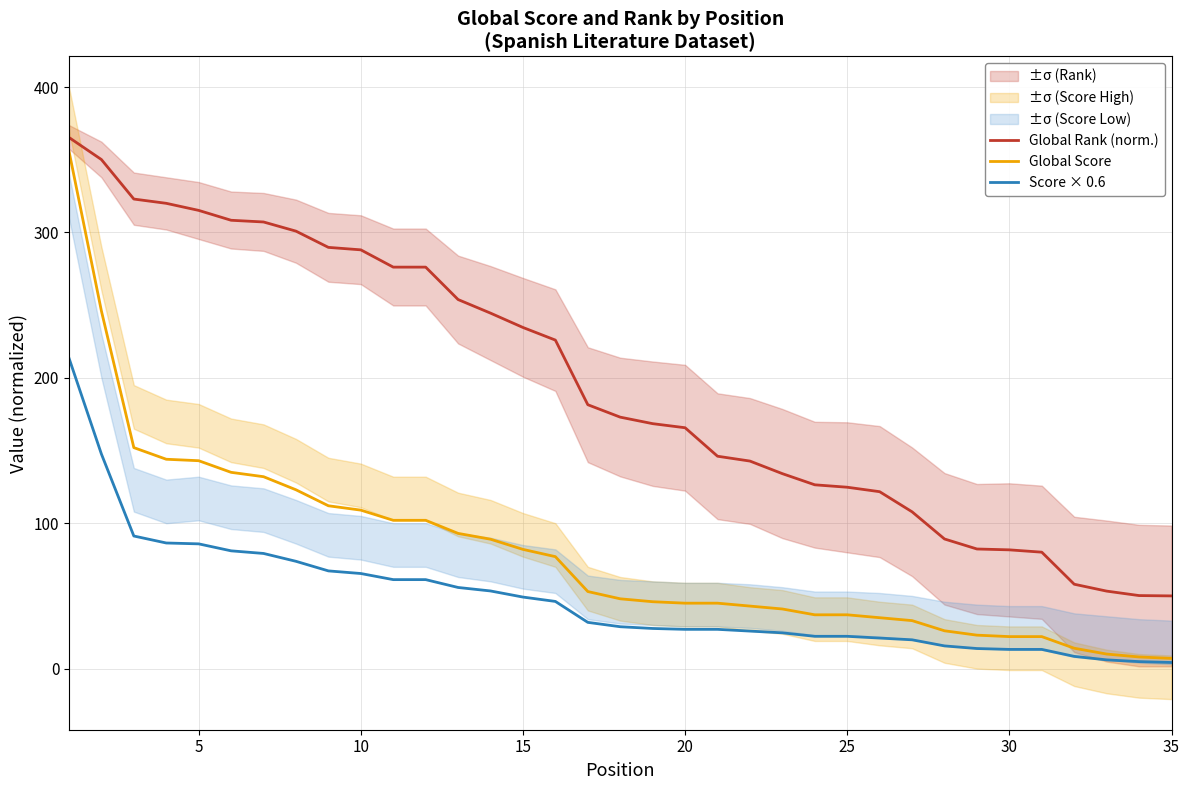

What is the minimum value for Global Rank (norm.)?

50.0